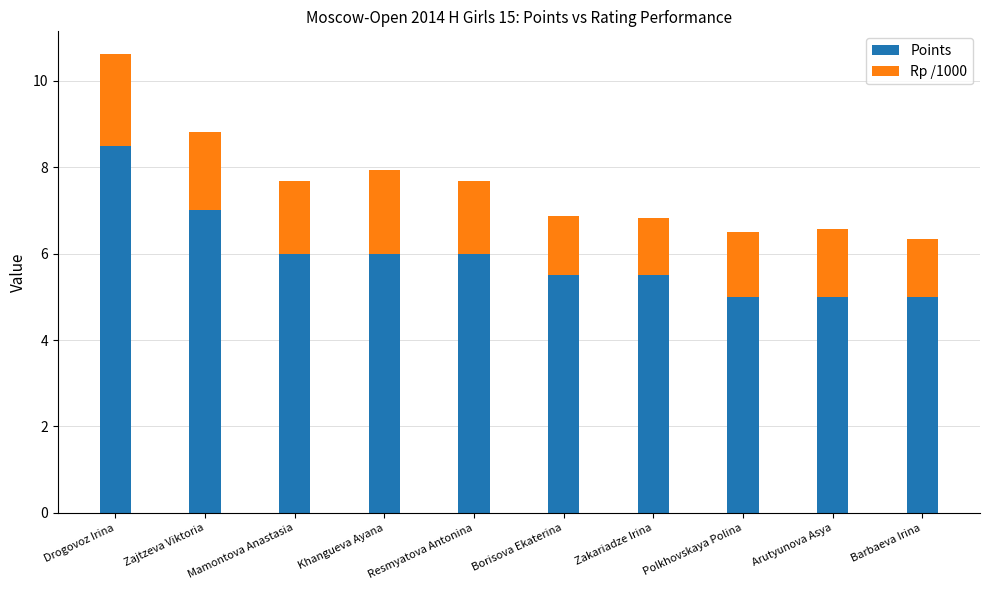

At which category is the sum across all series the highest?

Drogovoz Irina